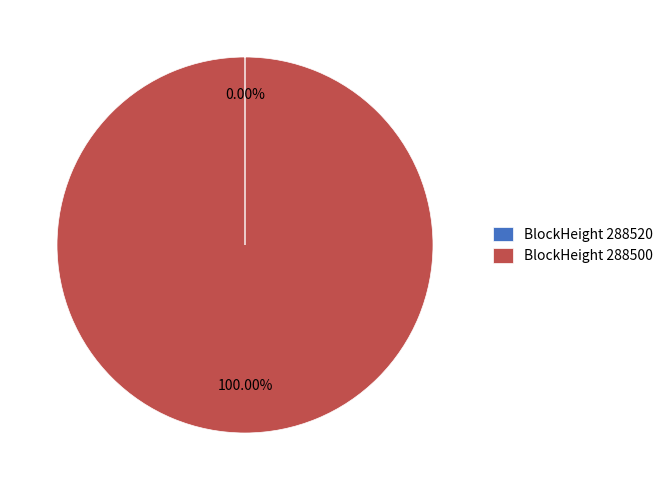

Is there any slice that represents more than half of the pie?

Yes